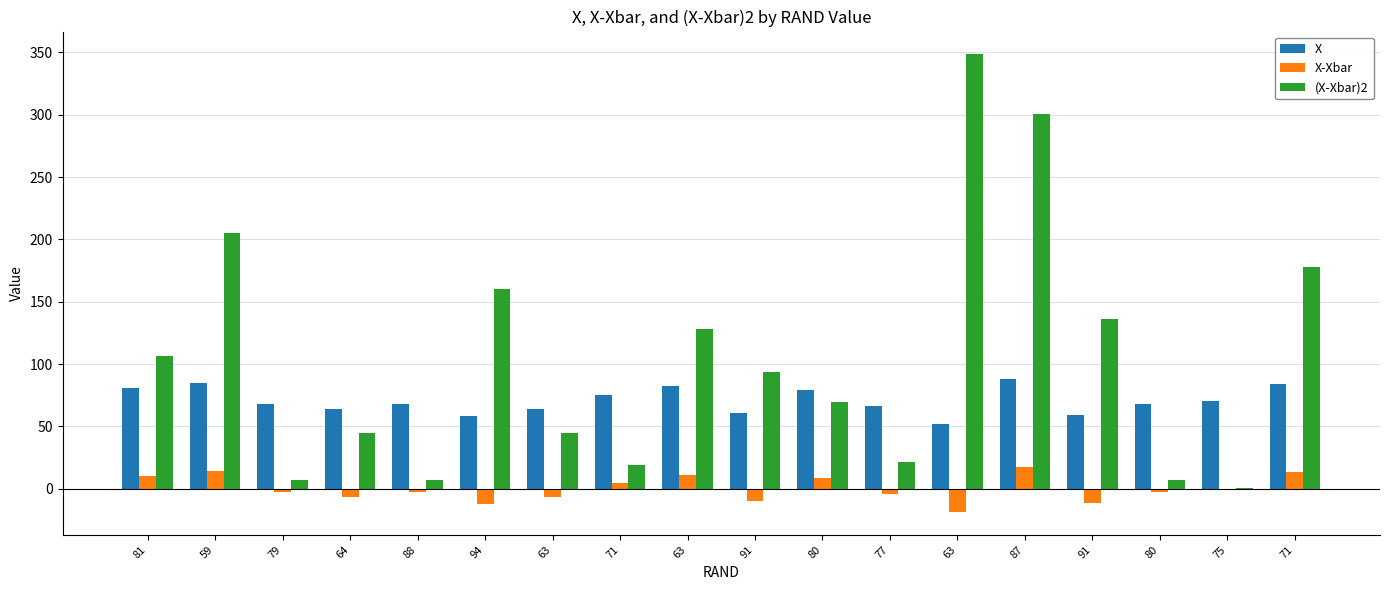

At which label is X closest to 70?

75